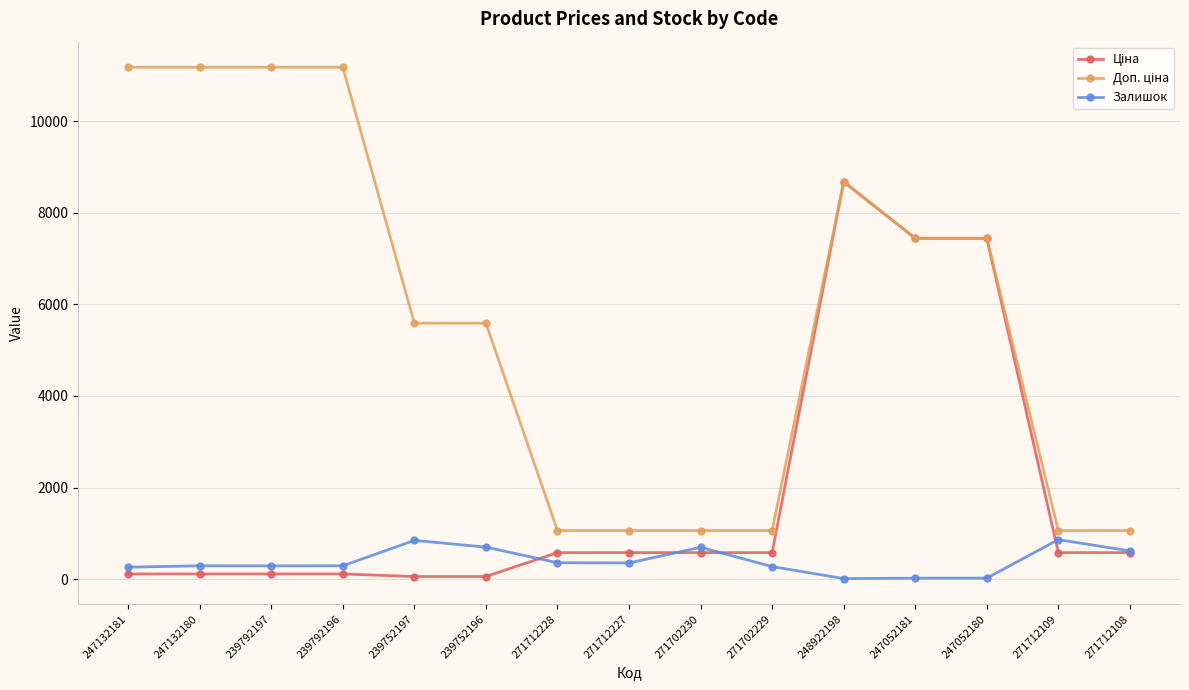

At how many categories does at least one series exceed 3076?

9